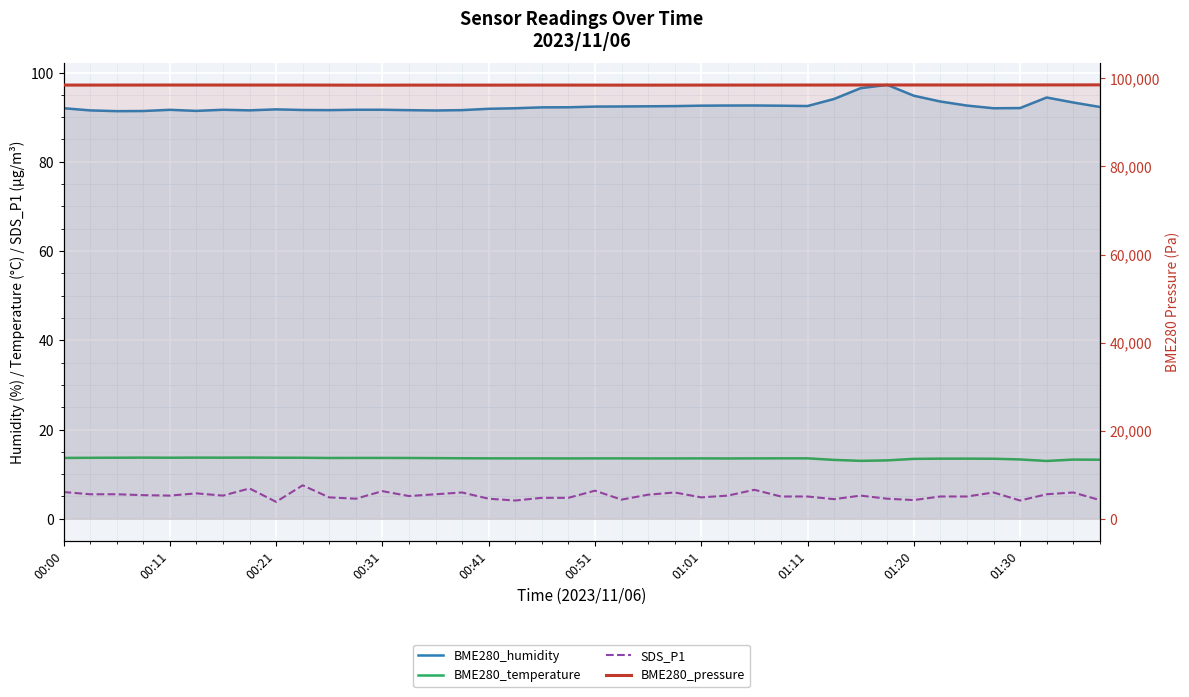

True or false: BME280_temperature and BME280_humidity intersect in this chart.

False